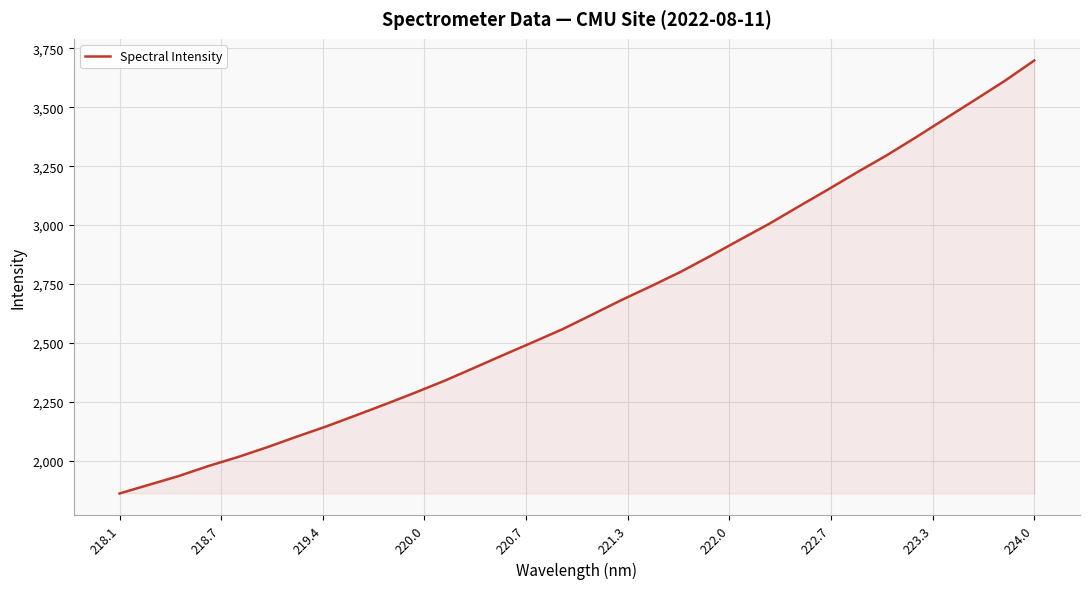

What is the greatest value displayed?

3698.1